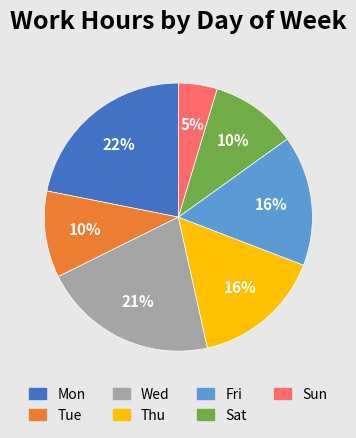

To the nearest percent, what is the average slice percentage?

14%